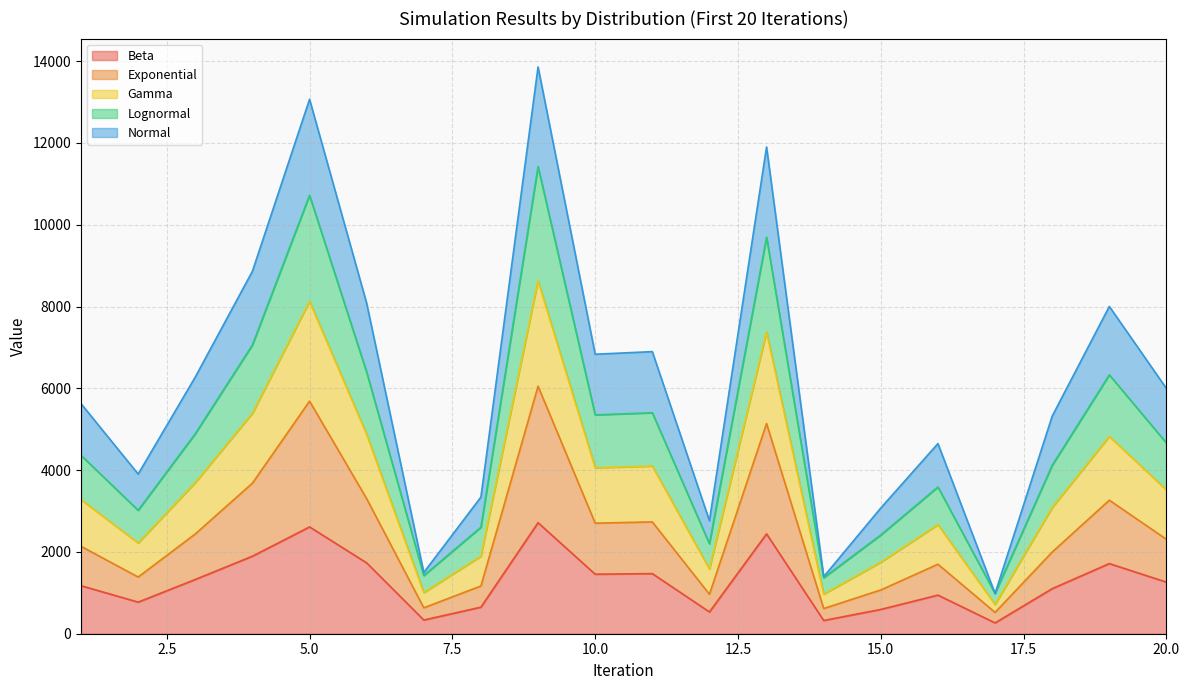

What is the value of the Lognormal point at the 15th from the left?

2413.5